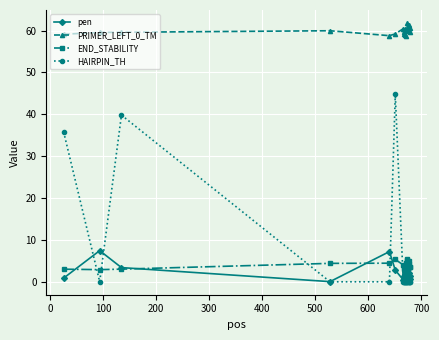

True or false: PRIMER_LEFT_0_TM has more than 1 interior local peaks.

True